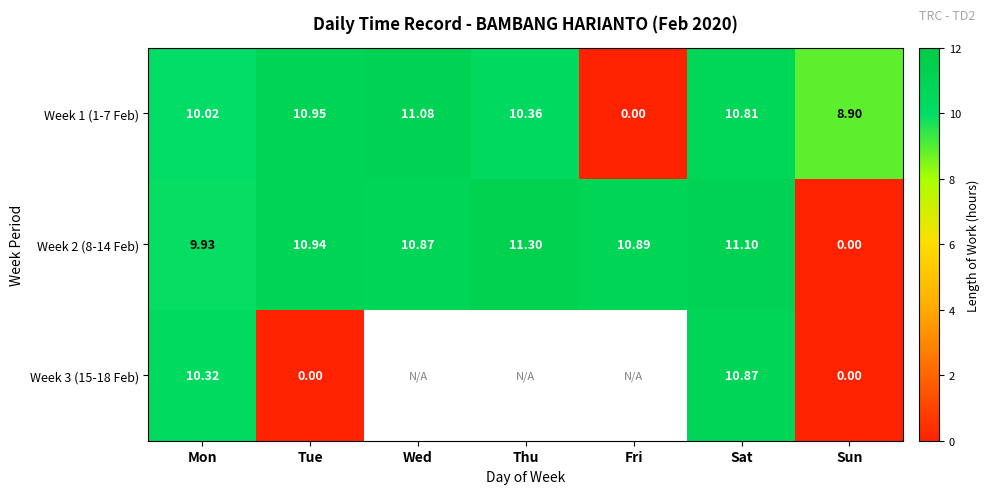

What is the total value across all series at Sat?

32.8